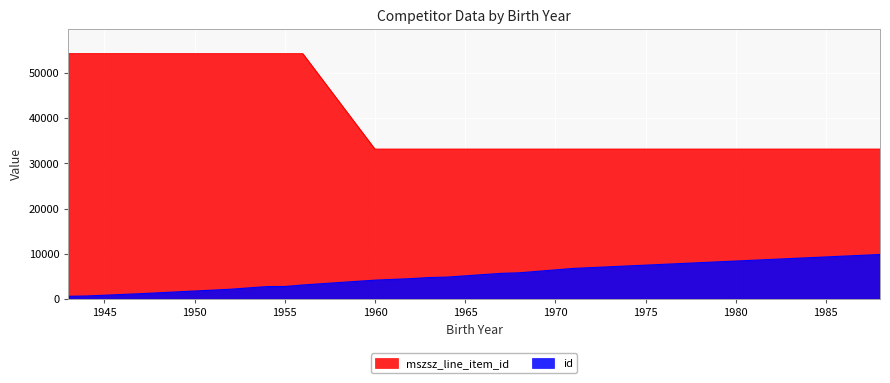

Reading left to right, list all the values displayed in this chart.

mszsz_line_item_id: 54235	54235	54234	54234	54234	54232	54234	33149	33149	33149	33147	33149	33147	33149	33147
id: 638	703	1212	2198	2781	2802	3139	4204	4542	4777	4878	5707	5828	6794	9875